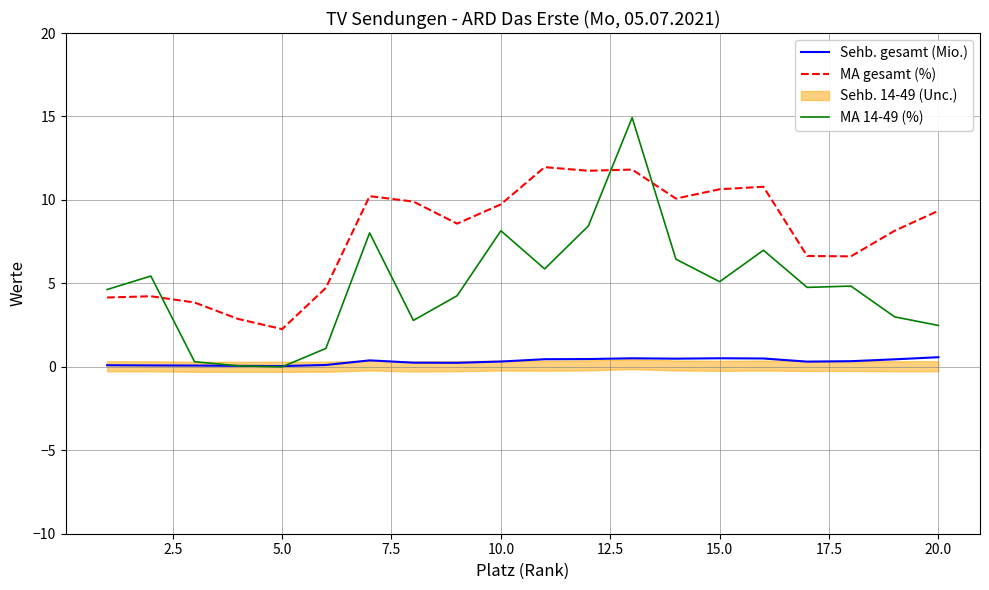

True or false: Sehb. gesamt (Mio.) and MA gesamt (%) cross at least once.

False